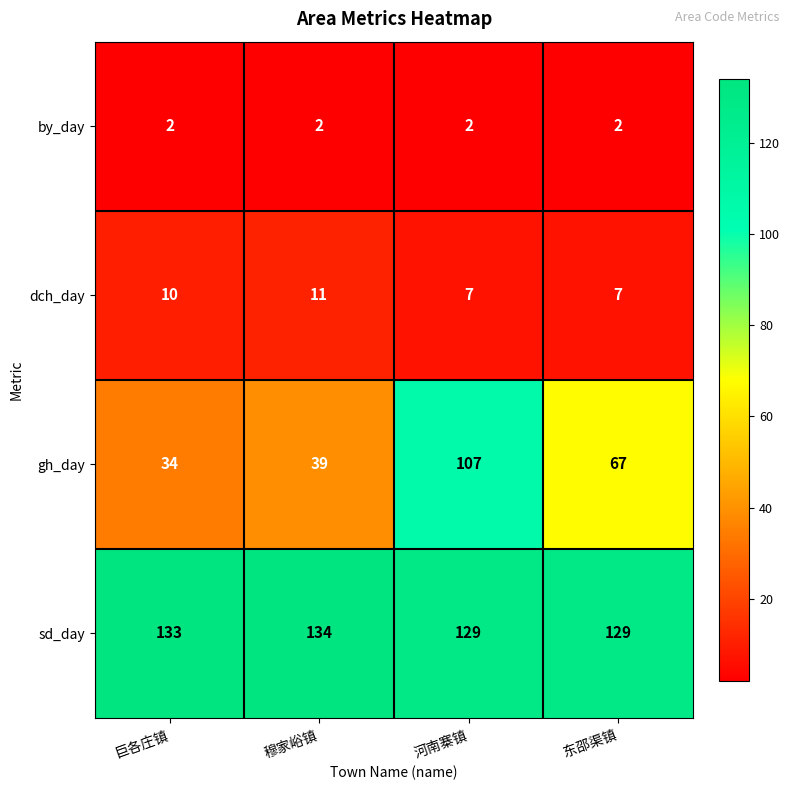

What is the total value across all series at 巨各庄镇?

179